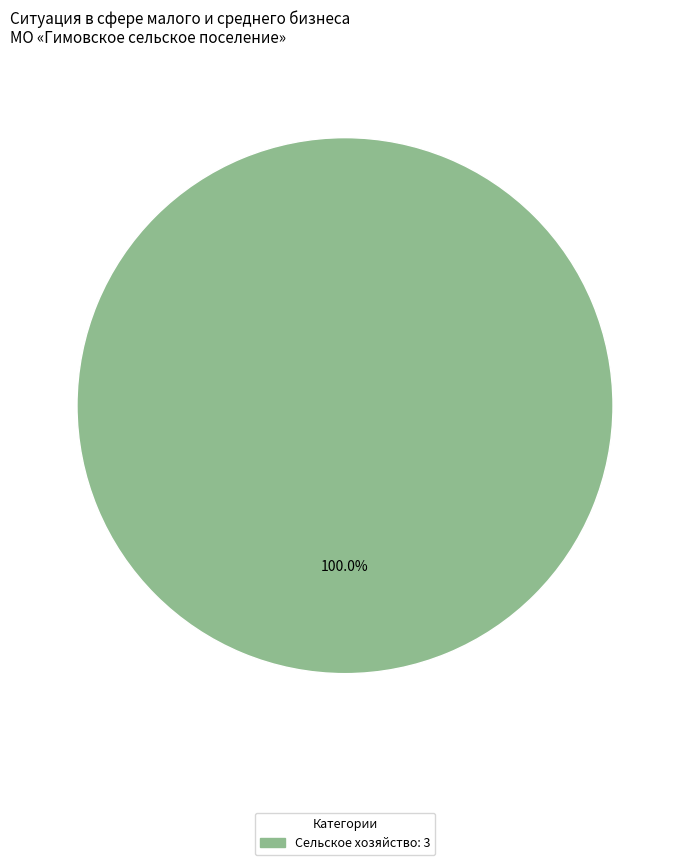

Does any single category account for the majority?

Yes